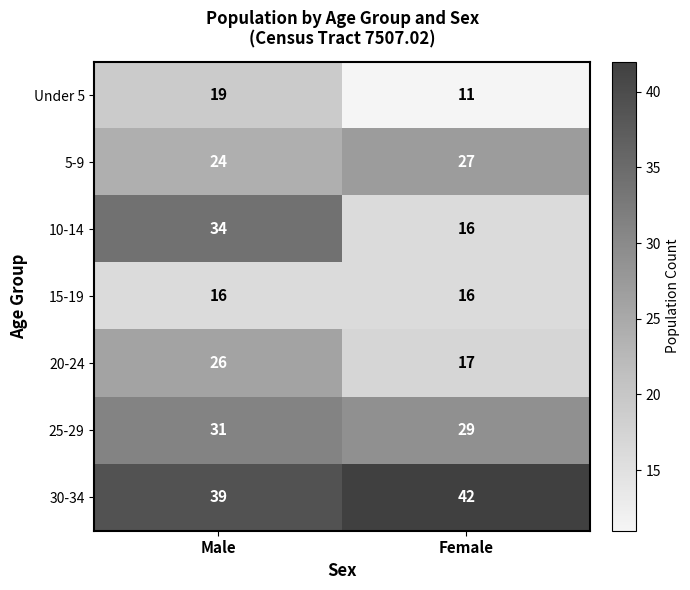

Between Male and Female, which series saw the biggest shift?

10-14